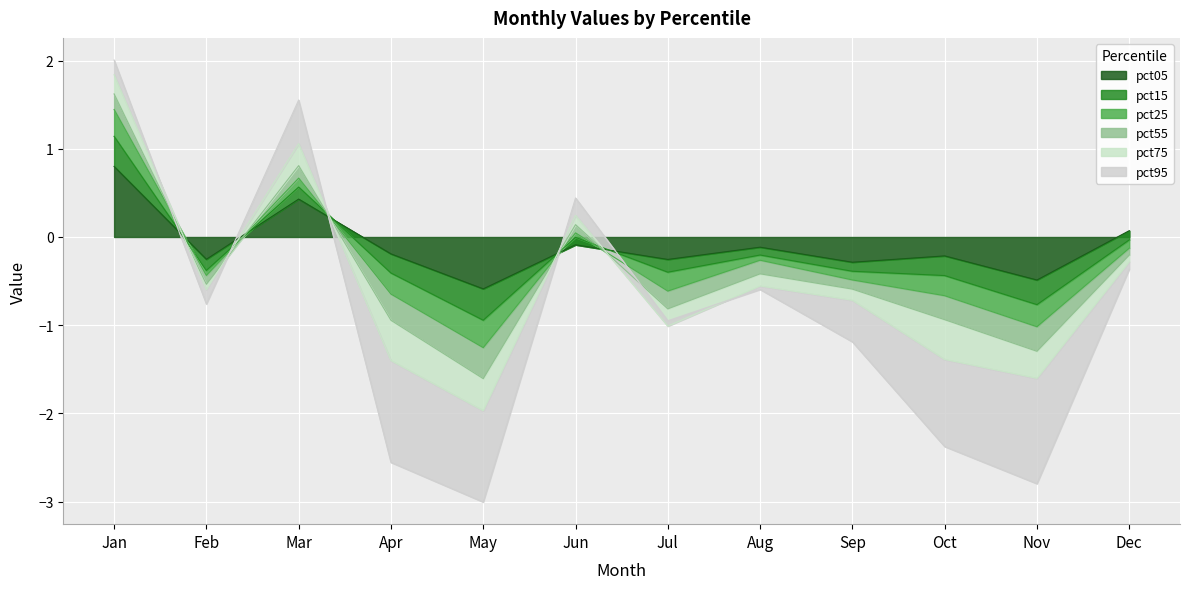

Where is the first local minimum for pct05?

Feb